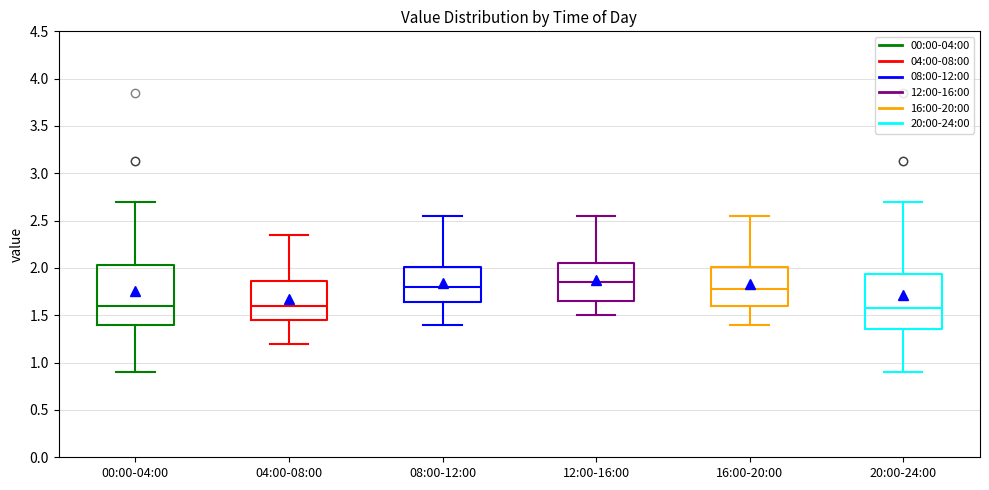

Comparing the boxes themselves (not the whiskers), which one is the tallest?

00:00-04:00